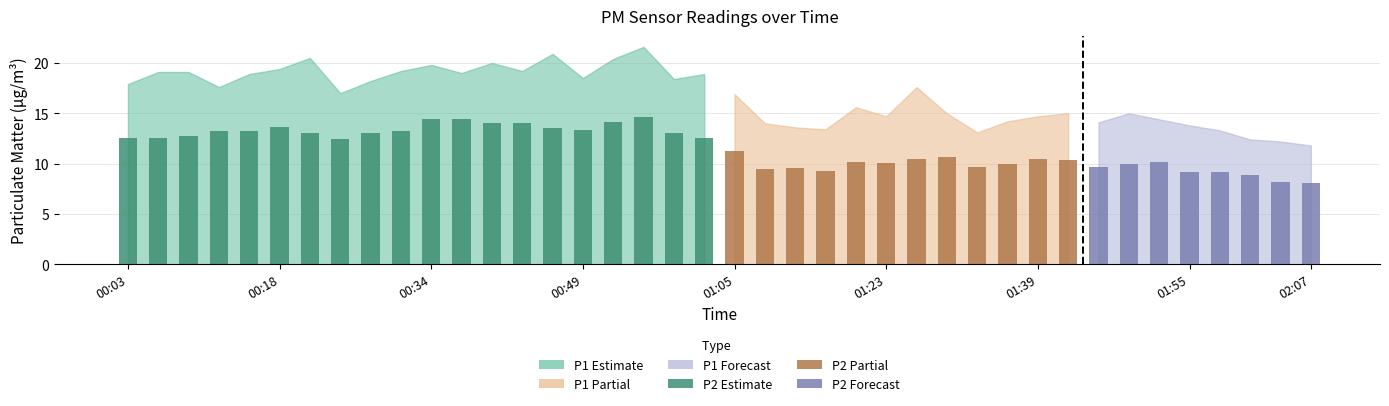

At which category is the sum across all series the highest?

00:55